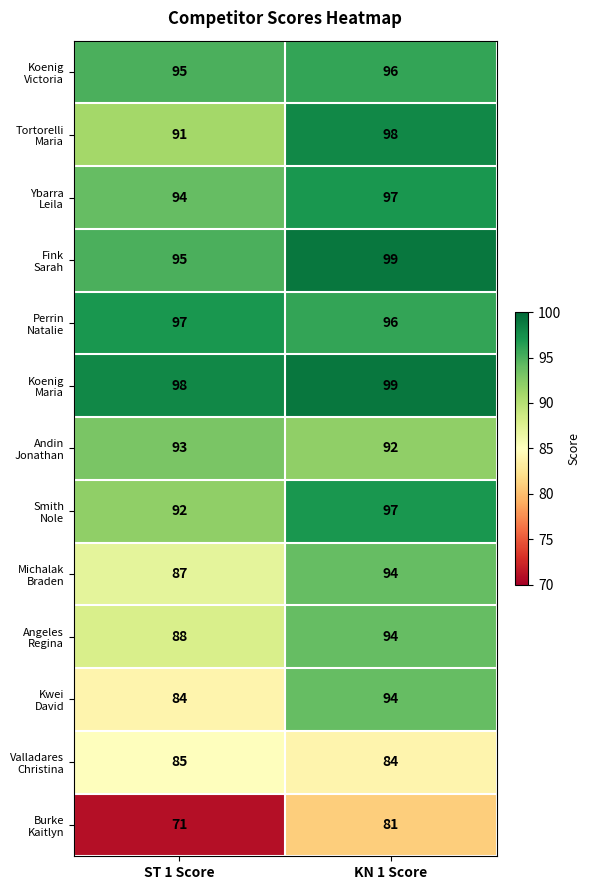

At which category is the sum across all series the highest?

KN 1 Score